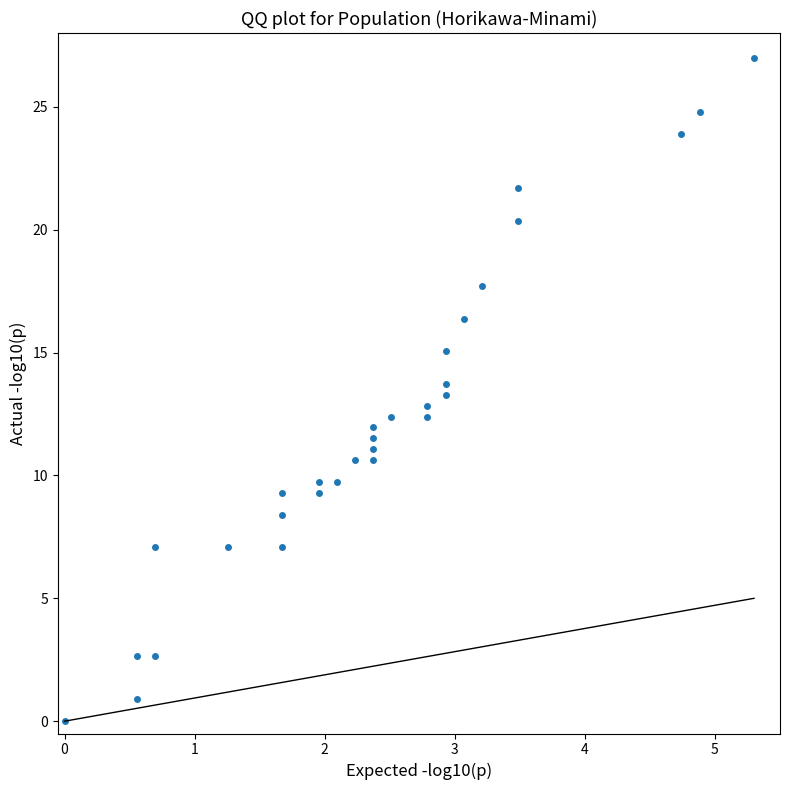

What is the range of X values (max minus min)?

5.3